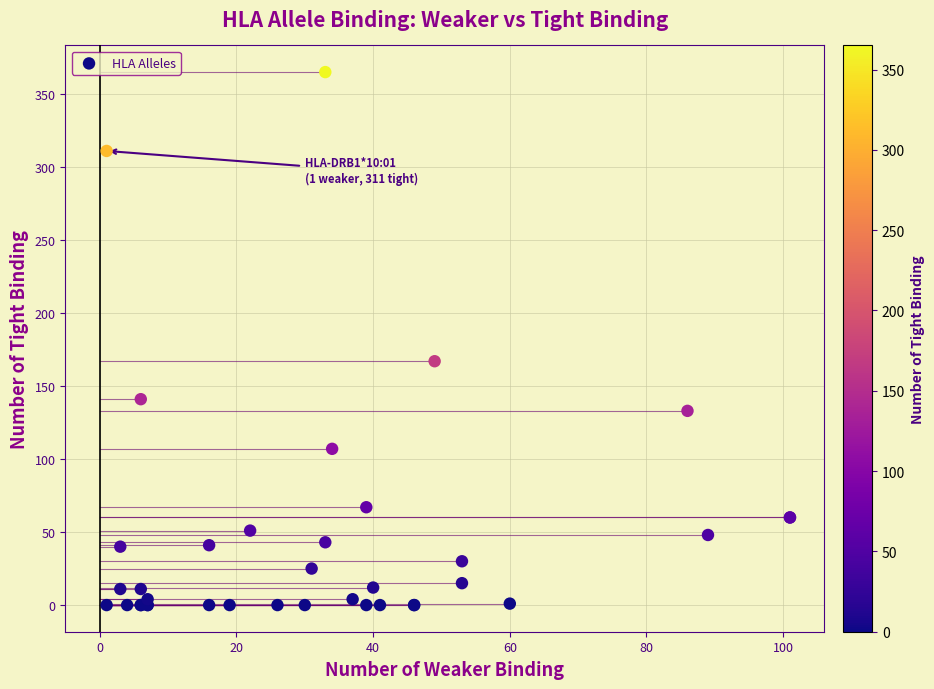

What Y value in the scatter plot is closest to 182?

167